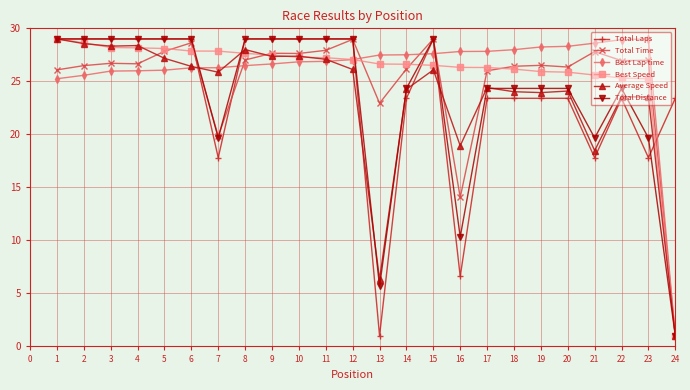

What is the total value across all series at 5?

167.2